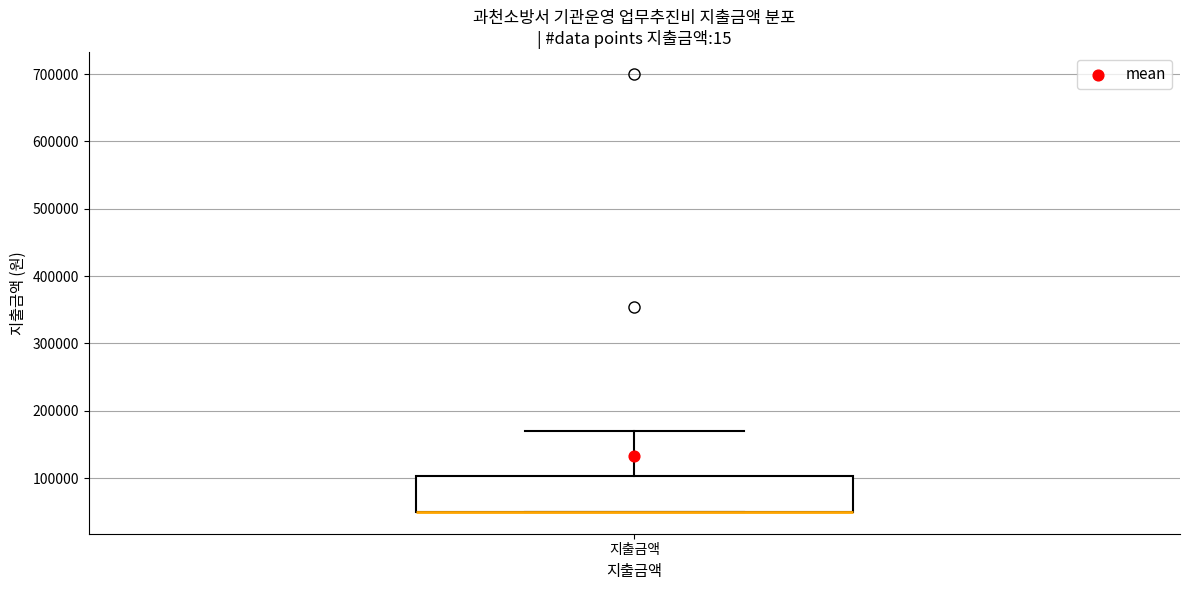

Transcribe this box plot: give where the median line is, the range the box spans, and where the two whiskers end, as read against the y-axis. The values are not printed on the chart, so give them approximately, as read against the axis.

median 50000 (drawn on the box's lower edge), box 50000 to 100000, whiskers 50000 to 170000